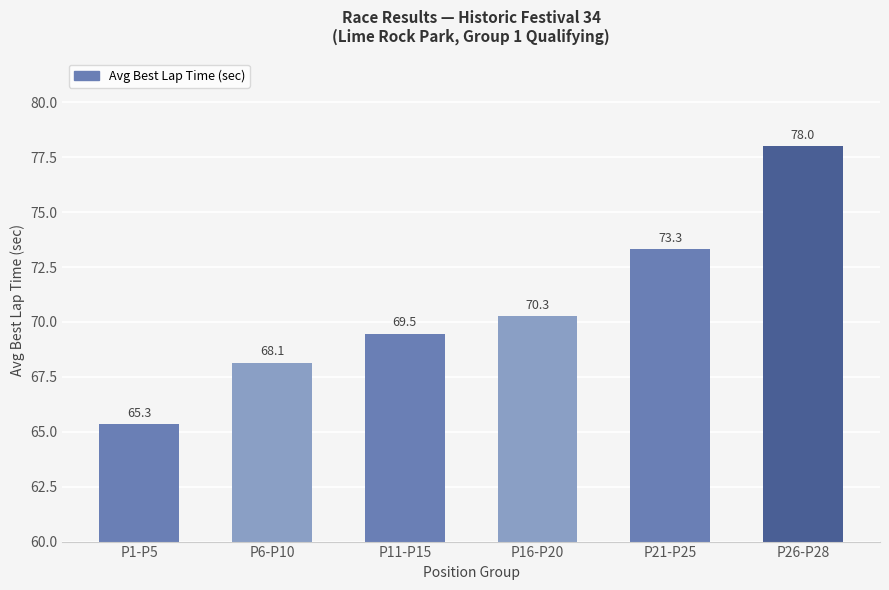

Is it true that the value at P1-P5 is 65.3?

True